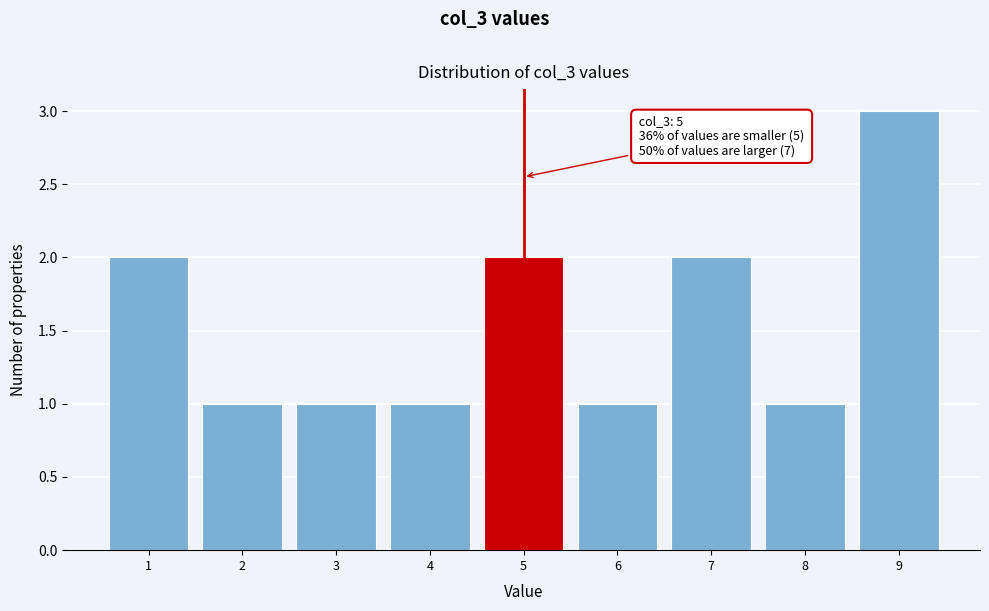

Over which range of the x-axis is the bar tallest?

8.5 to 9.5